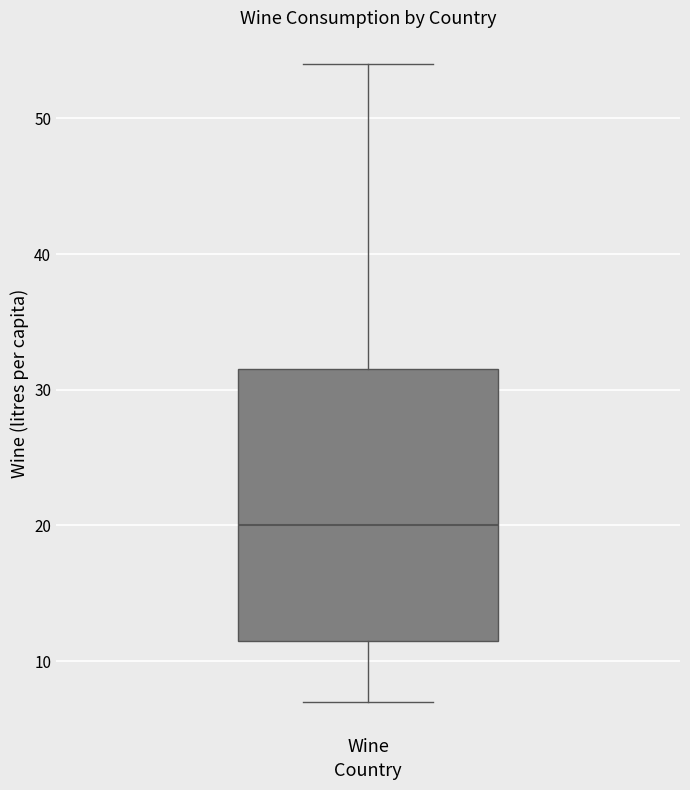

Read this box plot against the y-axis: the position of the median line, the range covered by the box, and the ends of both whiskers. The values are not printed on the chart, so give them approximately, as read against the axis.

median 20, box 12 to 32, whiskers 7 to 54